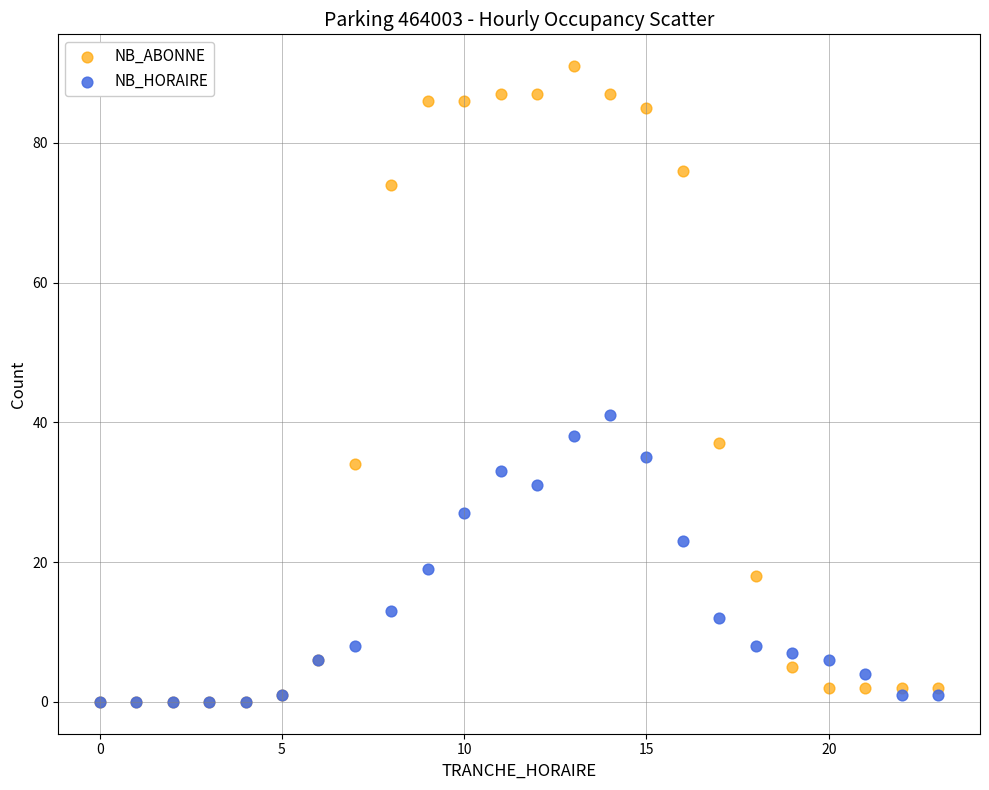

Which series contains the highest Y value?

NB_ABONNE